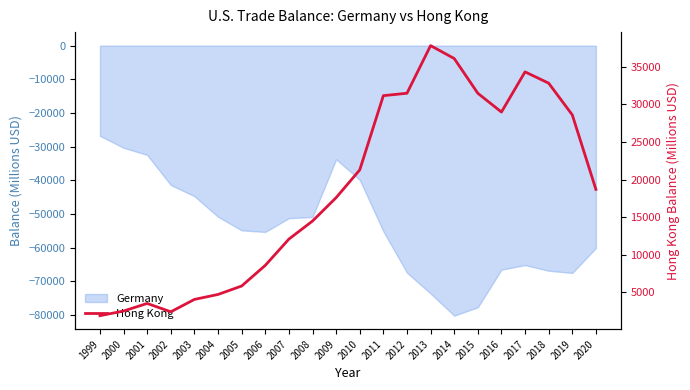

List the labels in order of value, smallest first.

1999, 2002, 2000, 2001, 2003, 2004, 2005, 2006, 2007, 2008, 2009, 2020, 2010, 2019, 2016, 2011, 2015, 2012, 2018, 2017, 2014, 2013